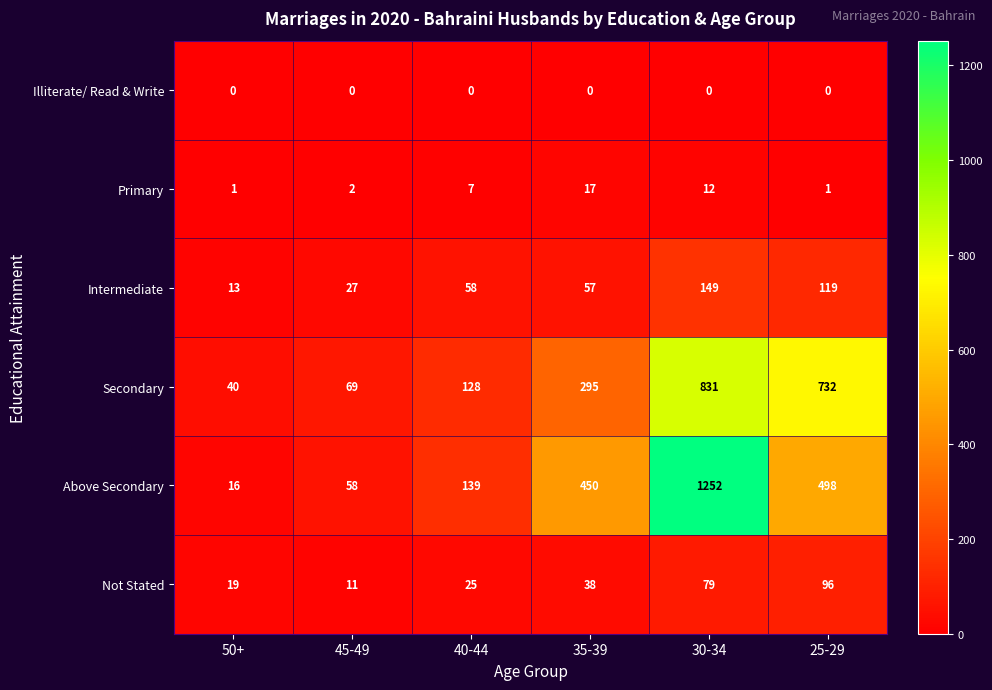

What is the average value of the Above Secondary series?

402